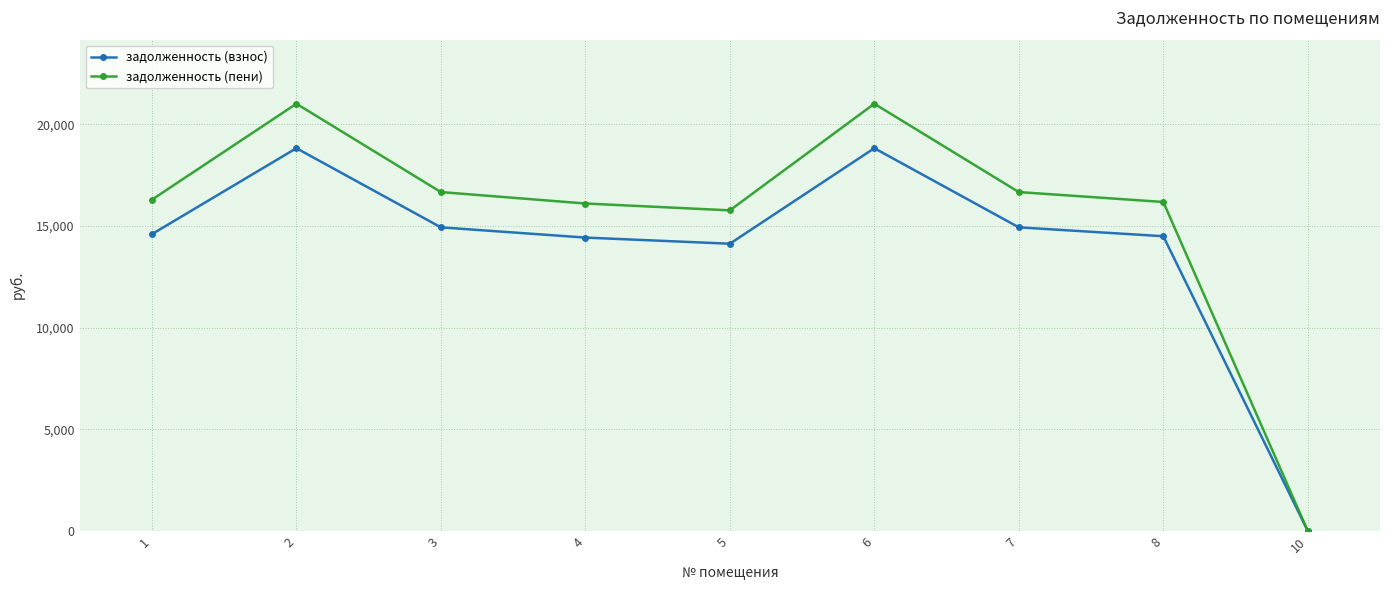

Which series changed the most between 4 and 6?

задолженность (пени)